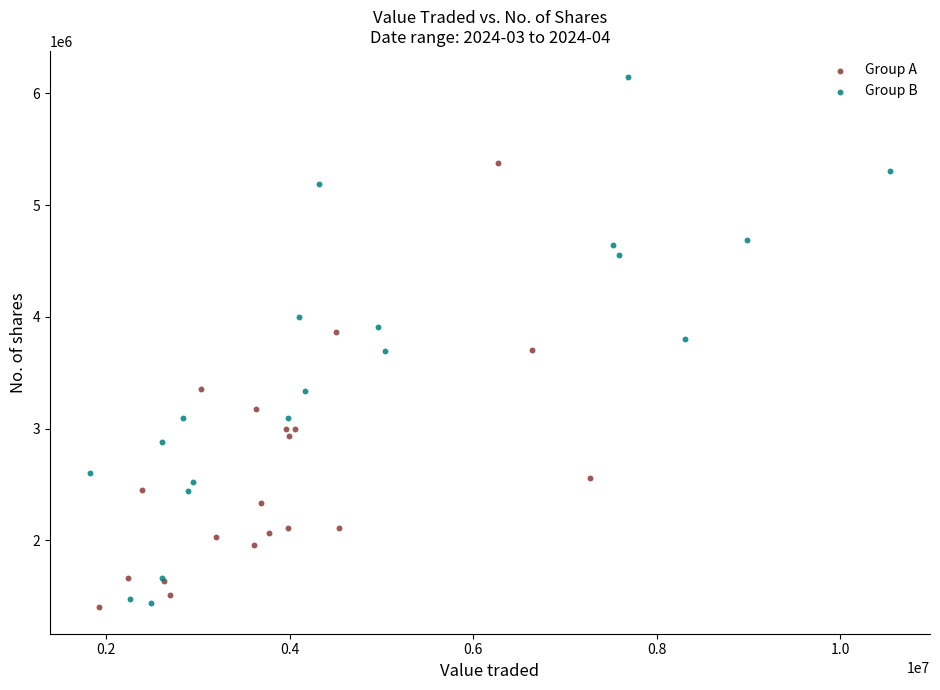

Which series has the widest spread of Y values?

Group B